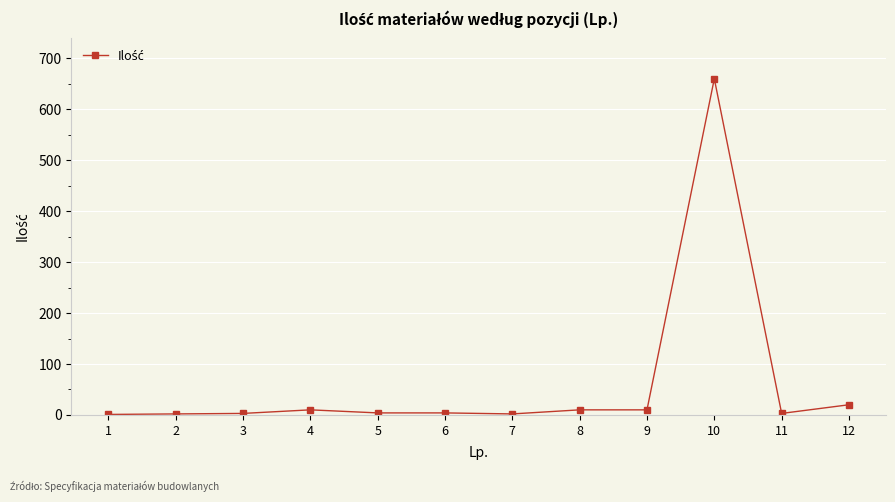

Count the number of categories in the chart.

12